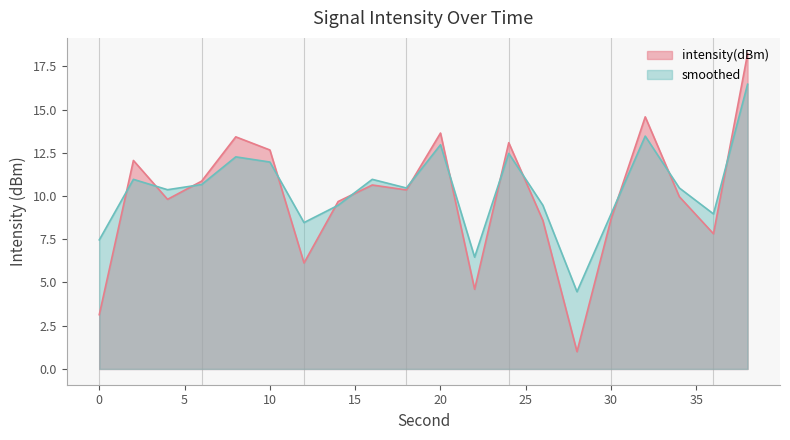

In smoothed, how many points are lower than both neighbors (excluding endpoints)?

6